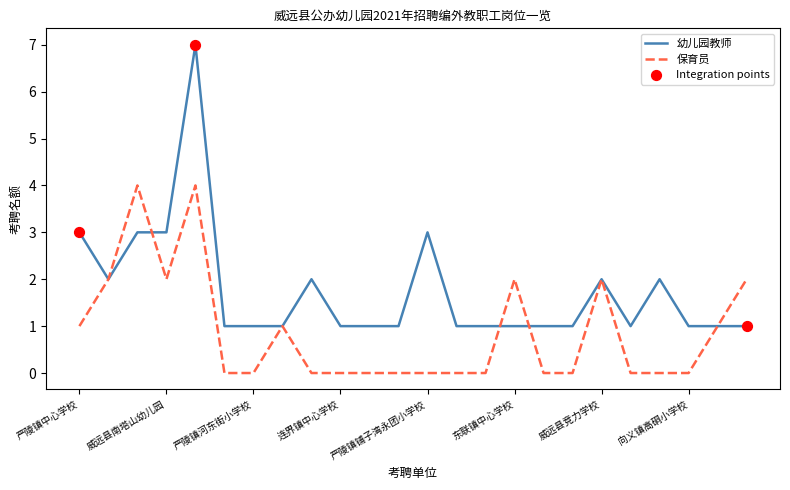

What is the highest value of the 幼儿园教师 series?

7